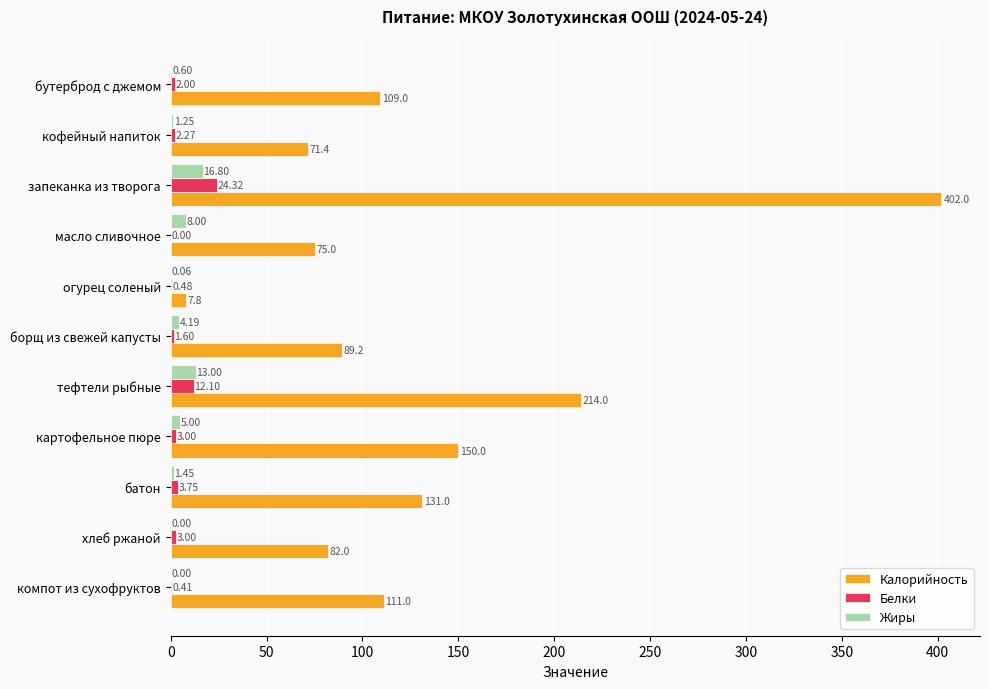

Count the number of categories in the chart.

11